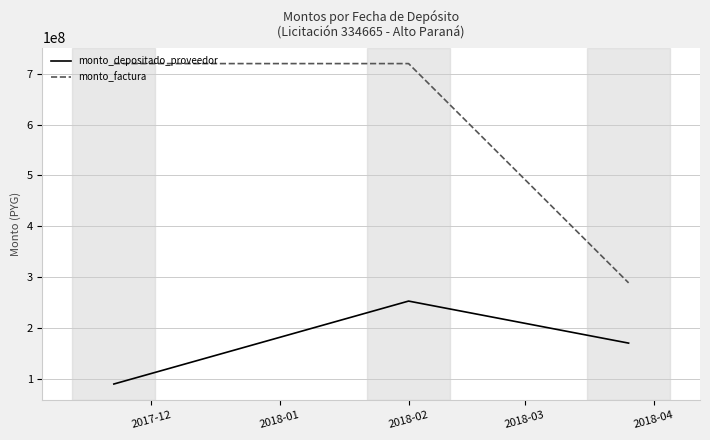

Rank the series by their maximum value, from highest to lowest.

monto_factura, monto_depositado_proveedor